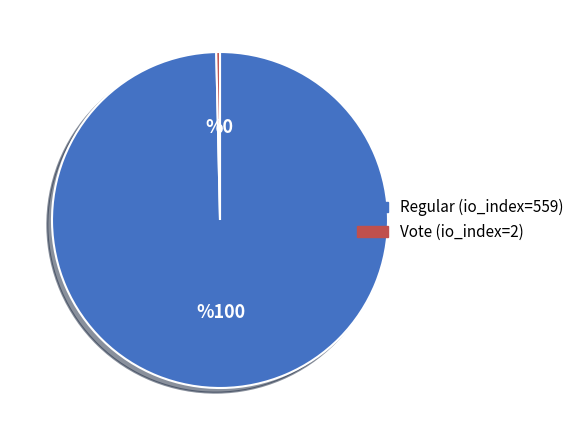

True or false: Regular (io_index=559) accounts for 93% of the total.

False